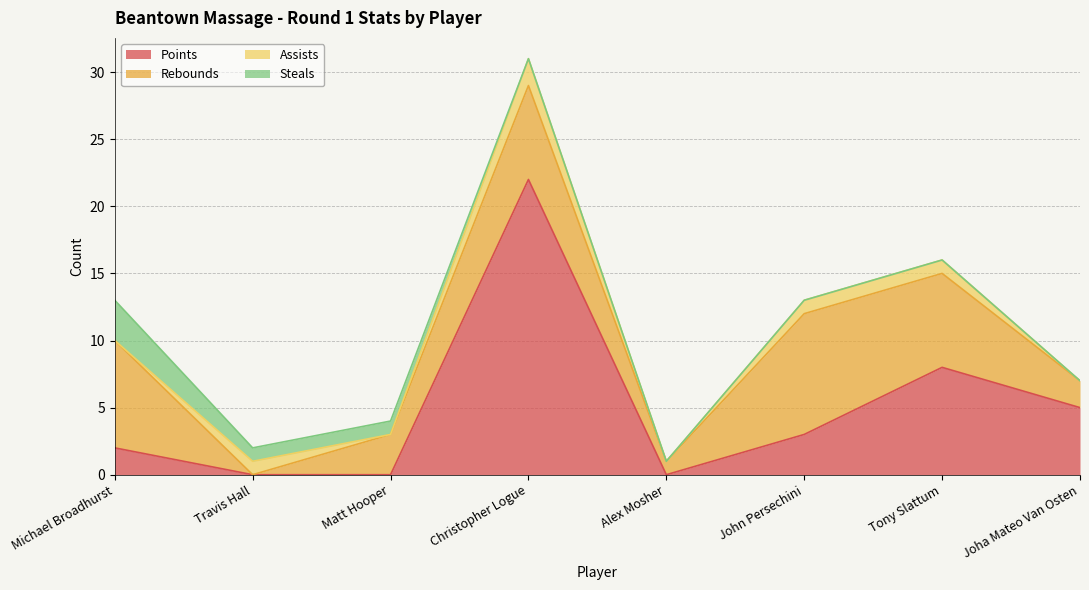

Which series has the largest total across all categories?

Points